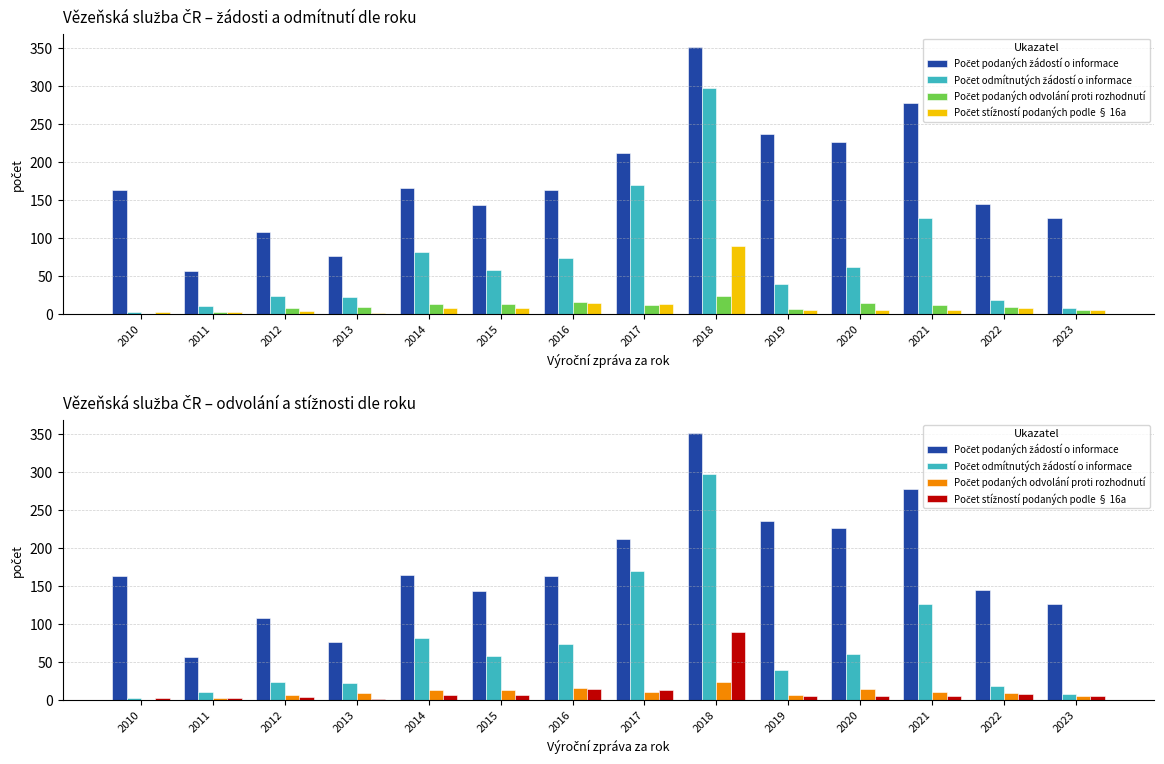

How many bars are there in total?

56